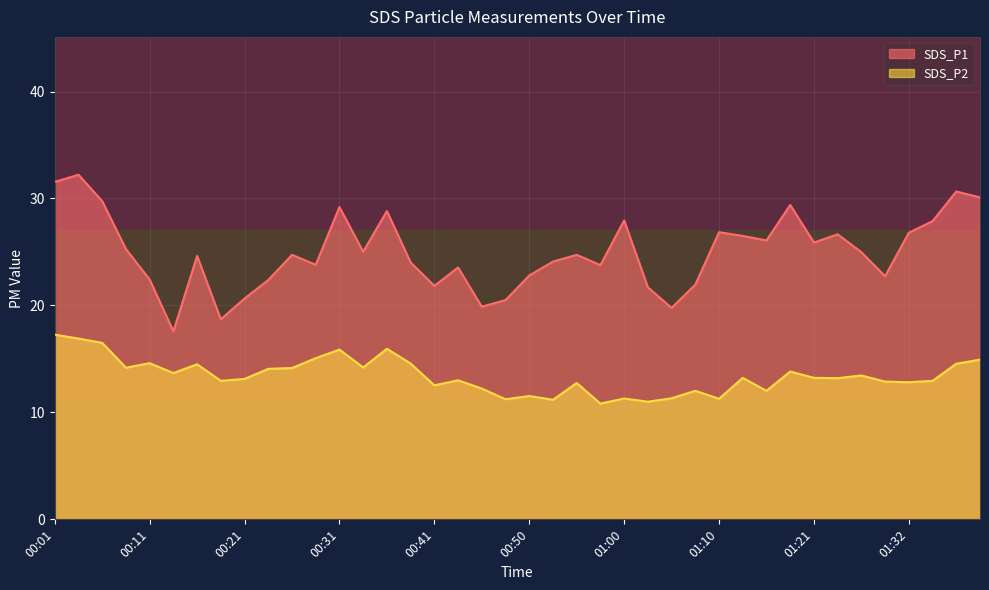

Rank the series by their average value, from lowest to highest.

SDS_P2, SDS_P1